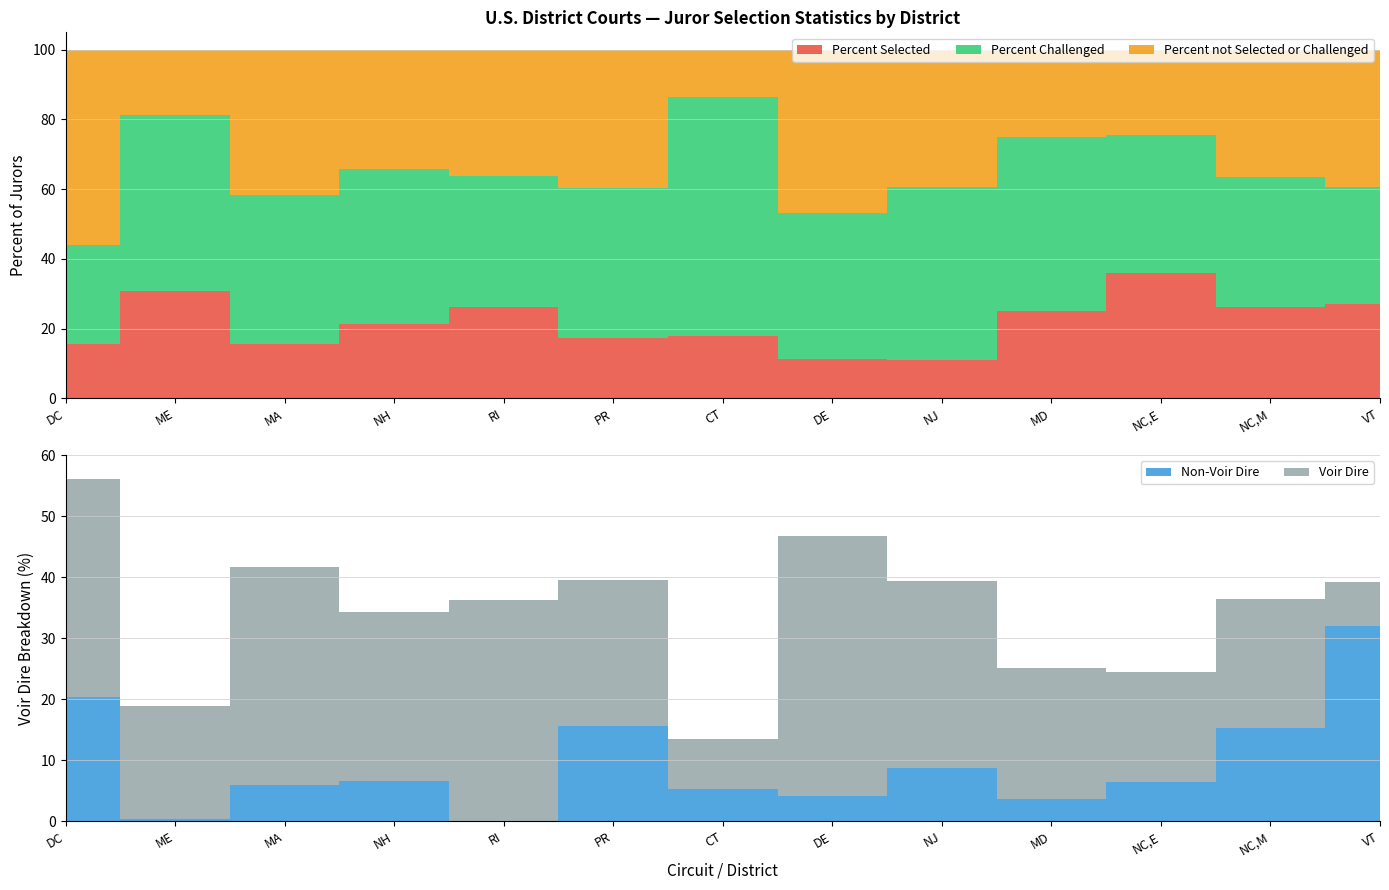

Reading left to right, extract all data points from this chart.

Percent Selected: DC=15.6	ME=30.9	MA=15.7	NH=21.4	RI=26.1	PR=17.2	CT=17.9	DE=11.3	NJ=11.1	MD=25.0	NC,E=35.9	NC,M=26.2	VT=27.0
Percent Challenged: DC=28.4	ME=50.3	MA=42.6	NH=44.4	RI=37.6	PR=43.2	CT=68.7	DE=42.0	NJ=49.5	MD=50.0	NC,E=39.6	NC,M=37.5	VT=33.8
Percent not Selected or Challenged: DC=56.0	ME=18.8	MA=41.7	NH=34.2	RI=36.3	PR=39.6	CT=13.5	DE=46.7	NJ=39.4	MD=25.0	NC,E=24.5	NC,M=36.4	VT=39.2
Voir Dire: DC=35.8	ME=18.4	MA=35.9	NH=27.6	RI=36.3	PR=23.9	CT=8.1	DE=42.6	NJ=30.6	MD=21.4	NC,E=18.1	NC,M=21.1	VT=7.2
Non-Voir Dire: DC=20.3	ME=0.4	MA=5.9	NH=6.7	RI=0.0	PR=15.7	CT=5.3	DE=4.1	NJ=8.7	MD=3.6	NC,E=6.4	NC,M=15.3	VT=32.0